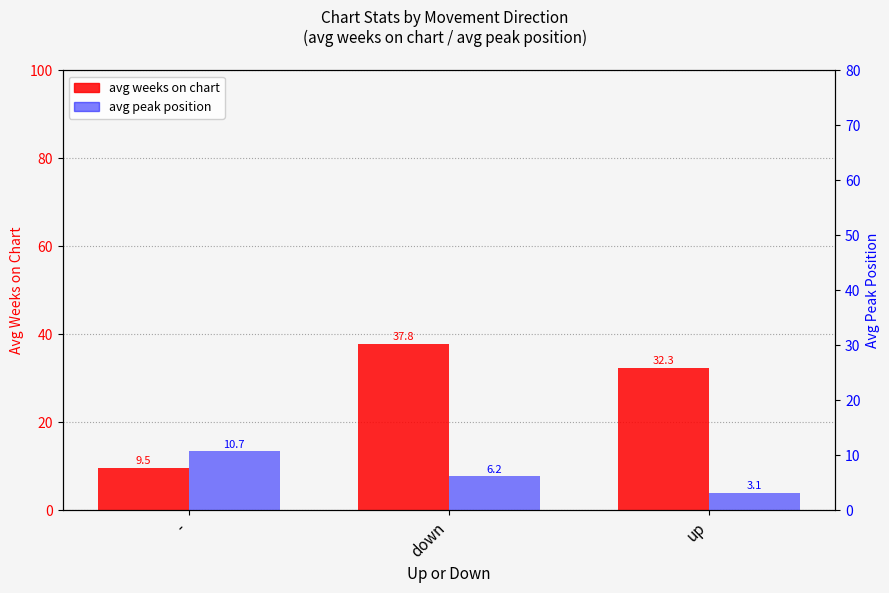

What is the spread (max minus min) of values at -?

1.2